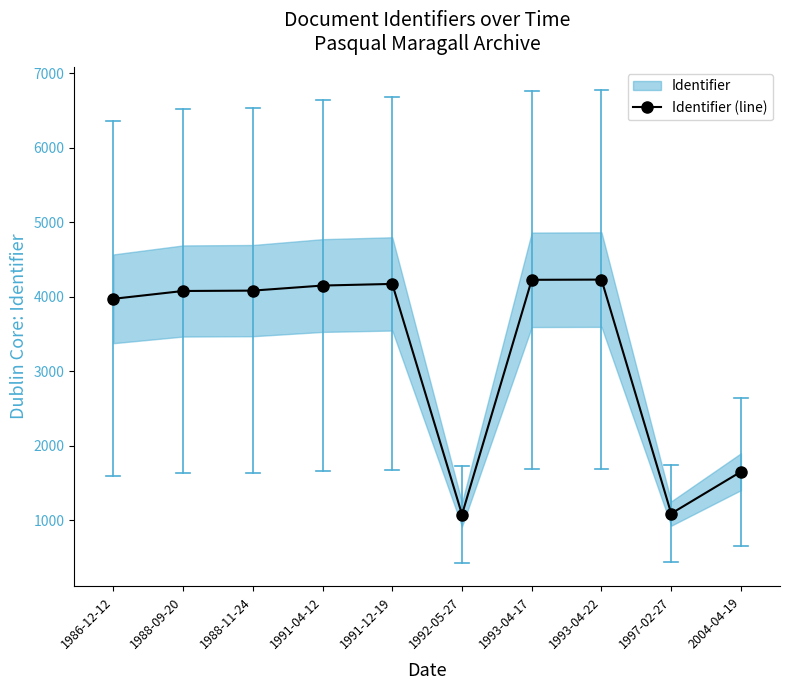

Reading left to right, list all the values displayed in this chart.

3971	4076	4081	4149	4171	1077	4226	4229	1090	1651